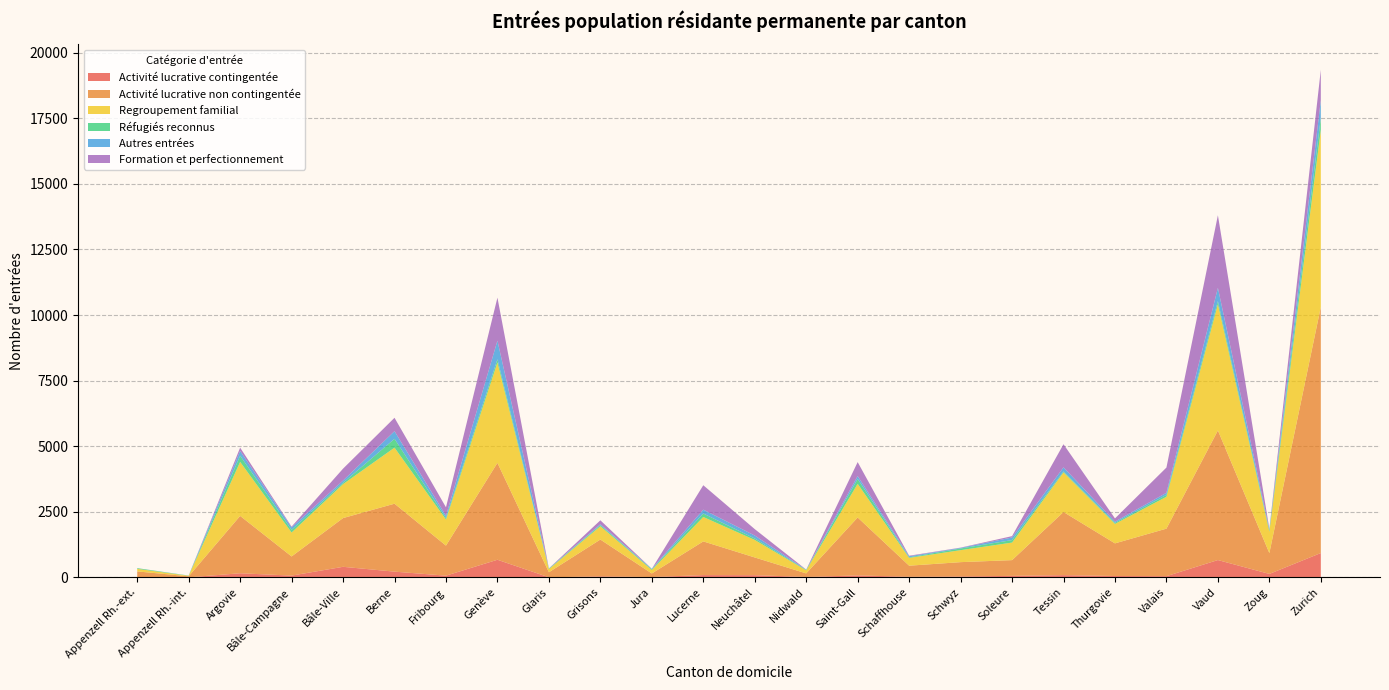

Reading right to left, what are all the values shown in this chart?

Activité lucrative contingentée: Zurich=927	Zoug=131	Vaud=660	Valais=45	Thurgovie=52	Tessin=85	Soleure=57	Schwyz=34	Schaffhouse=23	Saint-Gall=74	Nidwald=16	Neuchâtel=83	Lucerne=87	Jura=12	Grisons=38	Glaris=2	Genève=671	Fribourg=65	Berne=218	Bâle-Ville=402	Bâle-Campagne=67	Argovie=156	Appenzell Rh.-int.=1	Appenzell Rh.-ext.=8
Activité lucrative non contingentée: Zurich=9383	Zoug=795	Vaud=4940	Valais=1812	Thurgovie=1244	Tessin=2406	Soleure=600	Schwyz=546	Schaffhouse=422	Saint-Gall=2209	Nidwald=135	Neuchâtel=676	Lucerne=1284	Jura=136	Grisons=1404	Glaris=192	Genève=3694	Fribourg=1145	Berne=2590	Bâle-Ville=1858	Bâle-Campagne=730	Argovie=2187	Appenzell Rh.-int.=40	Appenzell Rh.-ext.=219
Regroupement familial: Zurich=6751	Zoug=815	Vaud=4810	Valais=1215	Thurgovie=741	Tessin=1510	Soleure=669	Schwyz=457	Schaffhouse=297	Saint-Gall=1283	Nidwald=117	Neuchâtel=667	Lucerne=931	Jura=132	Grisons=507	Glaris=120	Genève=3826	Fribourg=995	Berne=2137	Bâle-Ville=1294	Bâle-Campagne=913	Argovie=2058	Appenzell Rh.-int.=19	Appenzell Rh.-ext.=97
Réfugiés reconnus: Zurich=466	Zoug=54	Vaud=121	Valais=73	Thurgovie=40	Tessin=37	Soleure=95	Schwyz=64	Schaffhouse=22	Saint-Gall=185	Nidwald=17	Neuchâtel=56	Lucerne=132	Jura=27	Grisons=42	Glaris=18	Genève=124	Fribourg=59	Berne=336	Bâle-Ville=50	Bâle-Campagne=101	Argovie=237	Appenzell Rh.-int.=6	Appenzell Rh.-ext.=27
Autres entrées: Zurich=672	Zoug=28	Vaud=506	Valais=78	Thurgovie=48	Tessin=156	Soleure=100	Schwyz=22	Schaffhouse=40	Saint-Gall=111	Nidwald=8	Neuchâtel=113	Lucerne=147	Jura=18	Grisons=33	Glaris=8	Genève=707	Fribourg=84	Berne=292	Bâle-Ville=86	Bâle-Campagne=94	Argovie=181	Appenzell Rh.-int.=4	Appenzell Rh.-ext.=0
Formation et perfectionnement: Zurich=1152	Zoug=28	Vaud=2767	Valais=963	Thurgovie=122	Tessin=881	Soleure=51	Schwyz=11	Schaffhouse=21	Saint-Gall=532	Nidwald=3	Neuchâtel=244	Lucerne=931	Jura=2	Grisons=151	Glaris=2	Genève=1641	Fribourg=323	Berne=510	Bâle-Ville=454	Bâle-Campagne=30	Argovie=126	Appenzell Rh.-int.=0	Appenzell Rh.-ext.=2